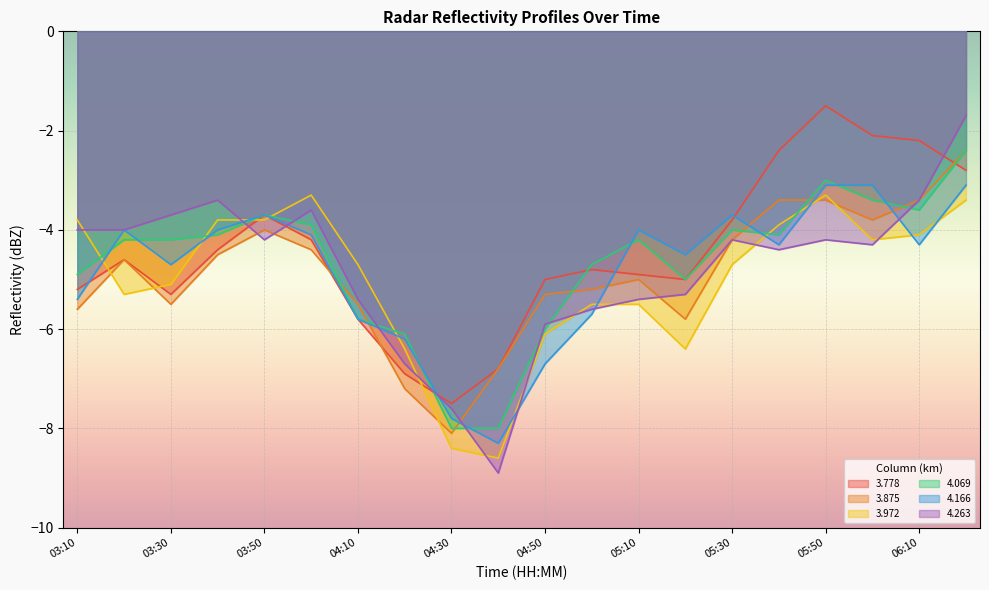

What is the sum of the 4.166 values at 06:00 and 05:00?

-8.8